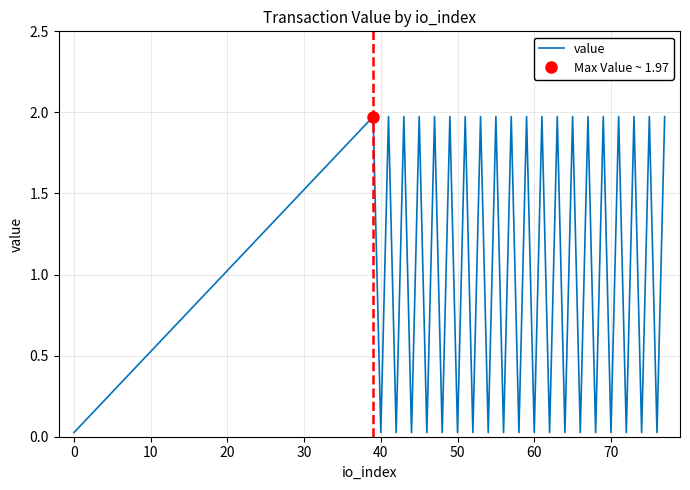

How many series are shown in this chart?

1